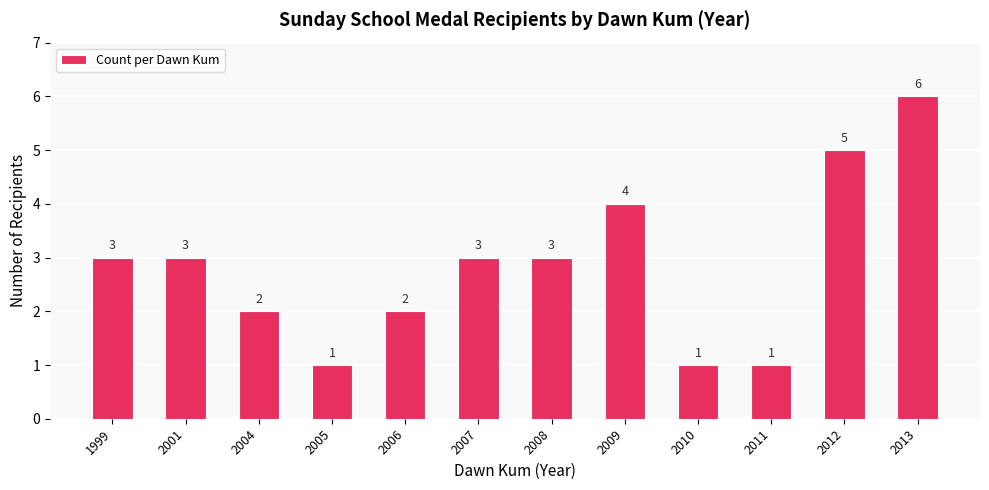

What is the sum of all values?

34